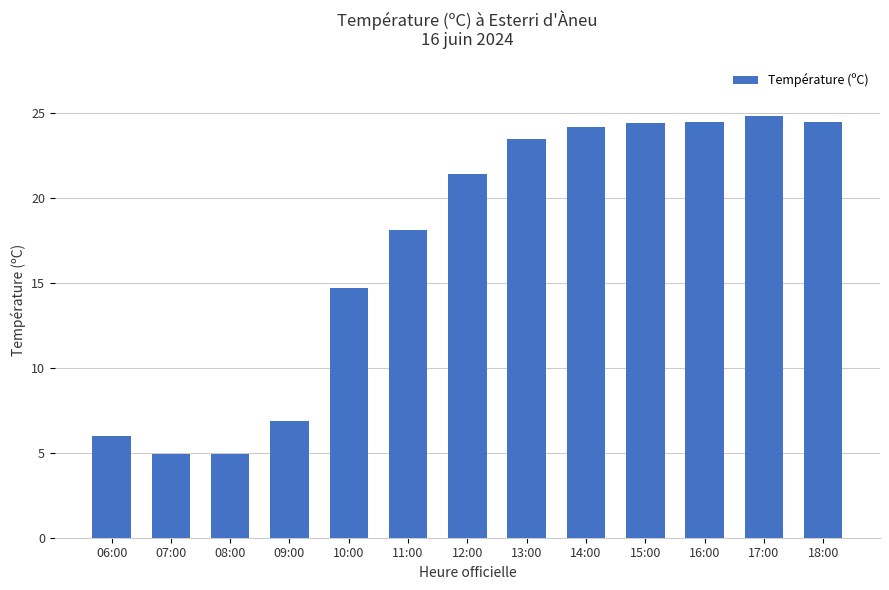

What is the smallest value displayed?

4.9